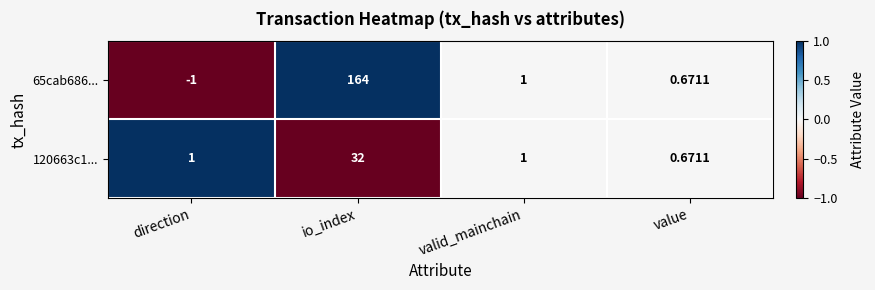

Which category has the highest value in the 65cab686... series?

io_index